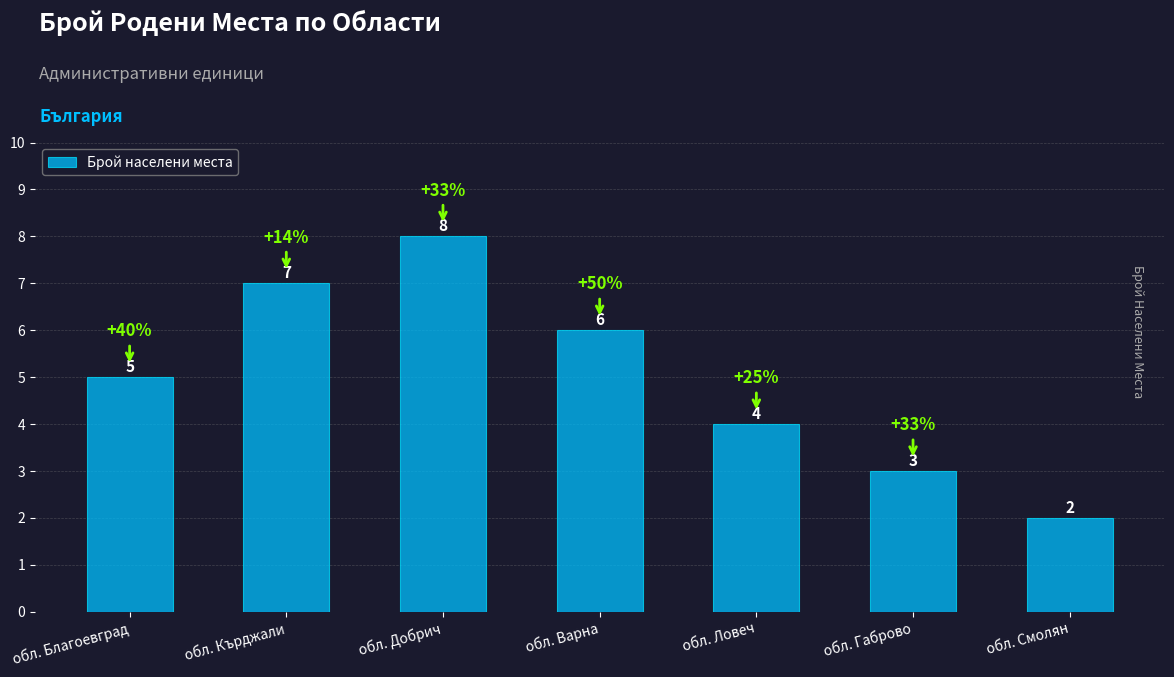

What position from the left is обл. Добрич?

3